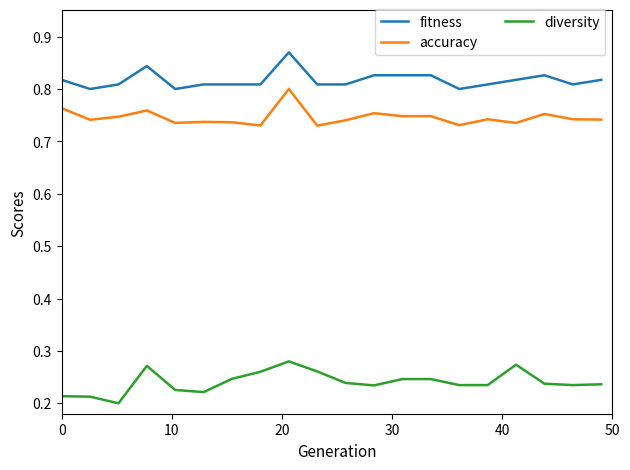

True or false: accuracy and diversity intersect in this chart.

False